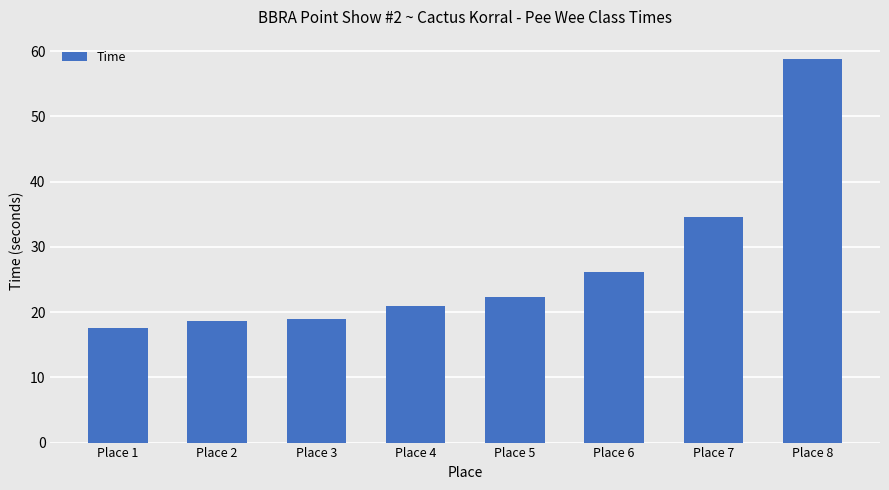

Between Place 1 and Place 6, which is larger?

Place 6